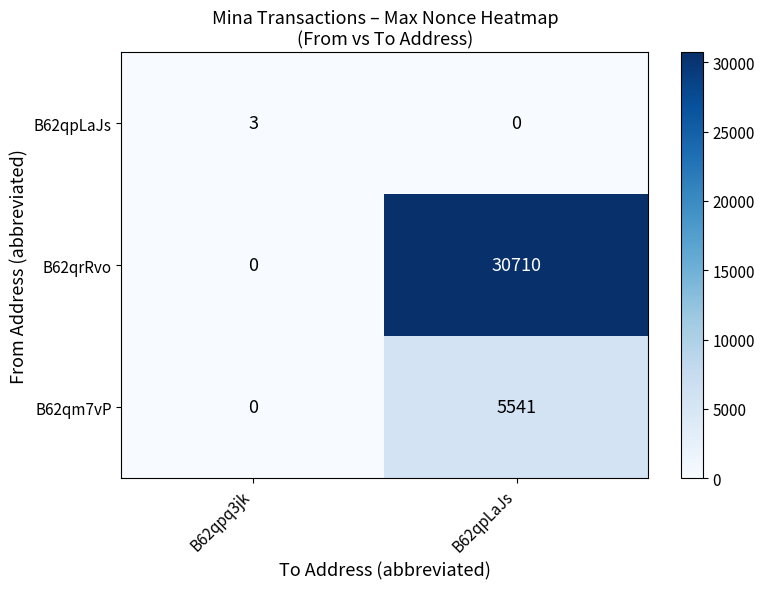

How many data points in B62qrRvo are less than 30710?

1